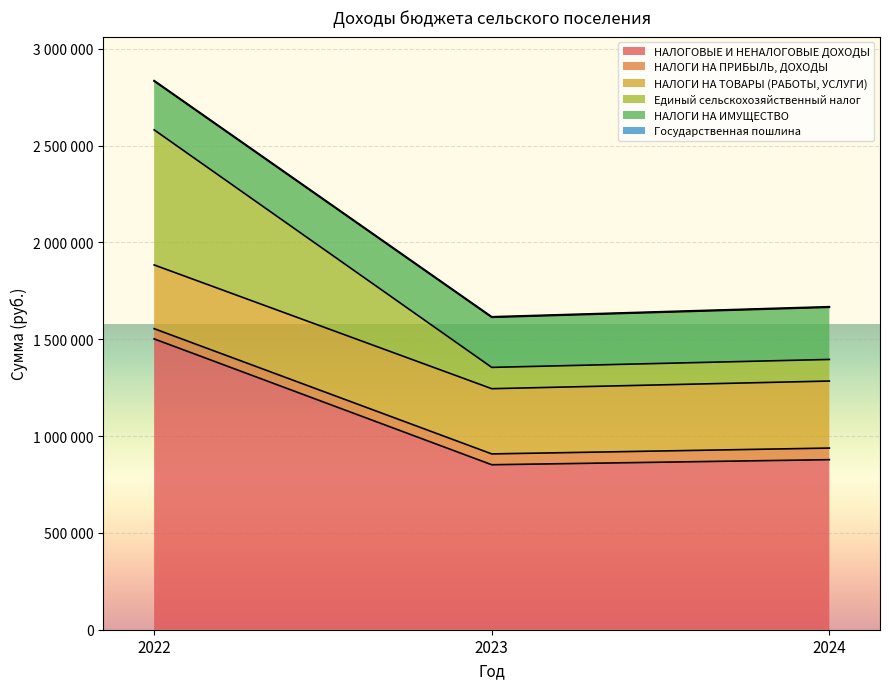

Which series has the widest spread of values?

НАЛОГОВЫЕ И НЕНАЛОГОВЫЕ ДОХОДЫ